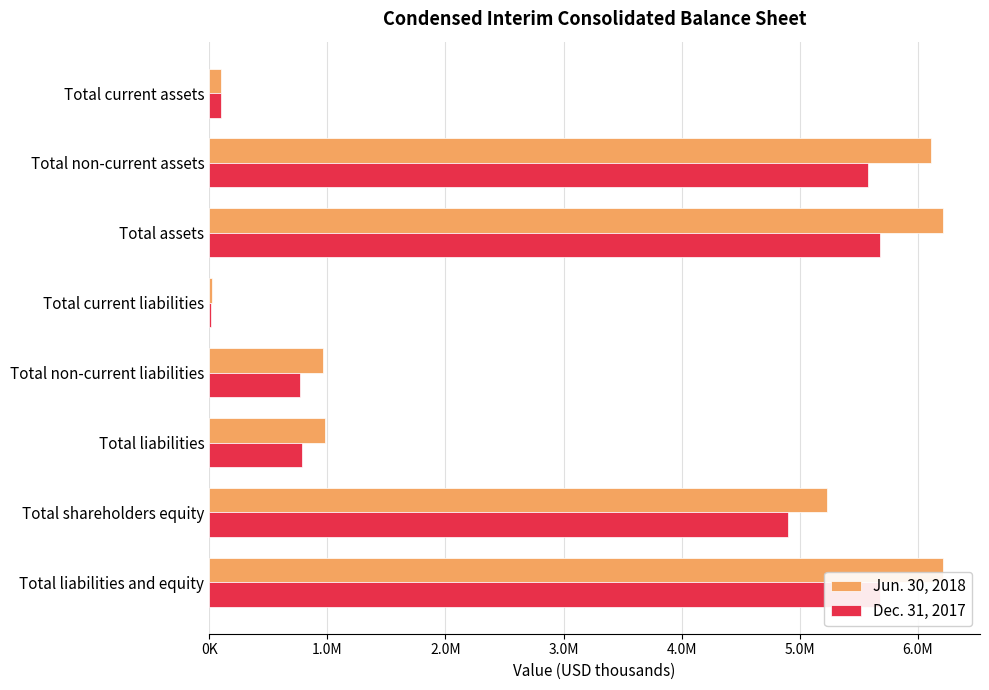

What is the minimum value for Dec. 31, 2017?

12143